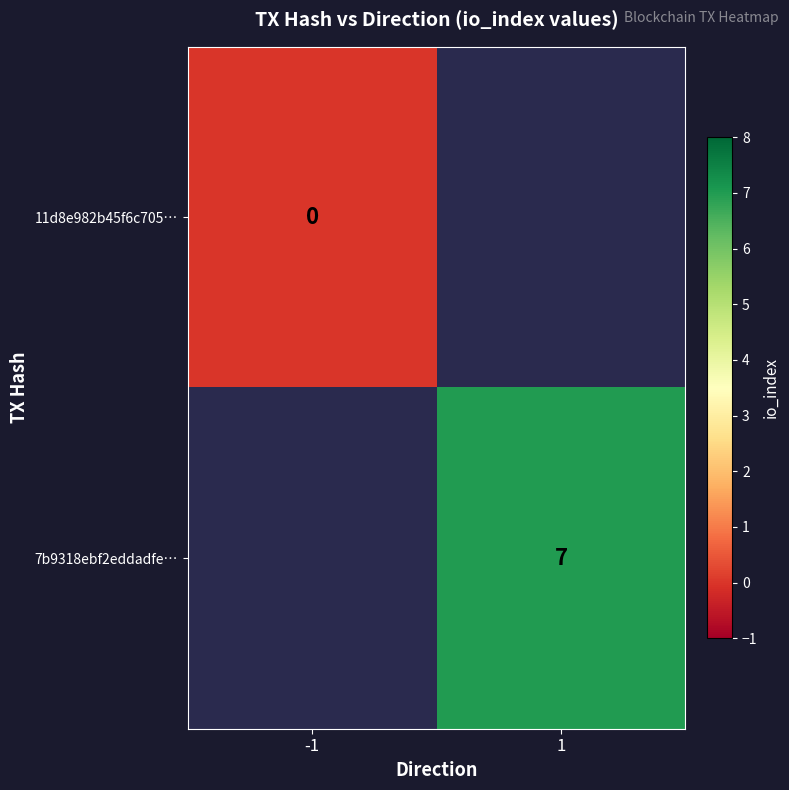

Is it true that 7b9318ebf2eddadfe… equals 11 at 1?

False